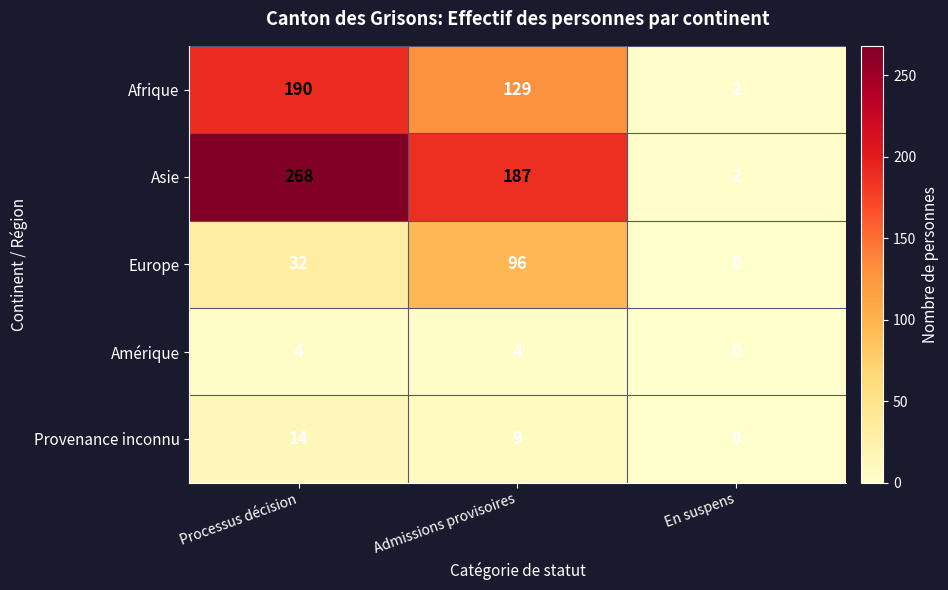

Count the number of data series in this chart.

5